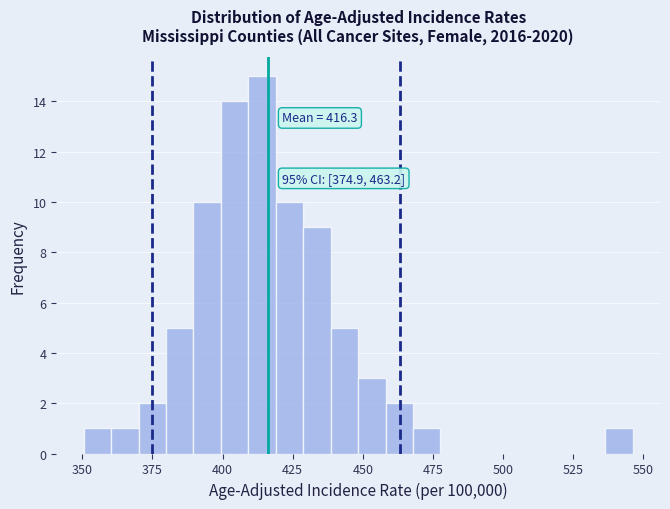

Around what value on the x-axis is the tallest bar? Give the approximate position of its centre, as read against the axis.

415